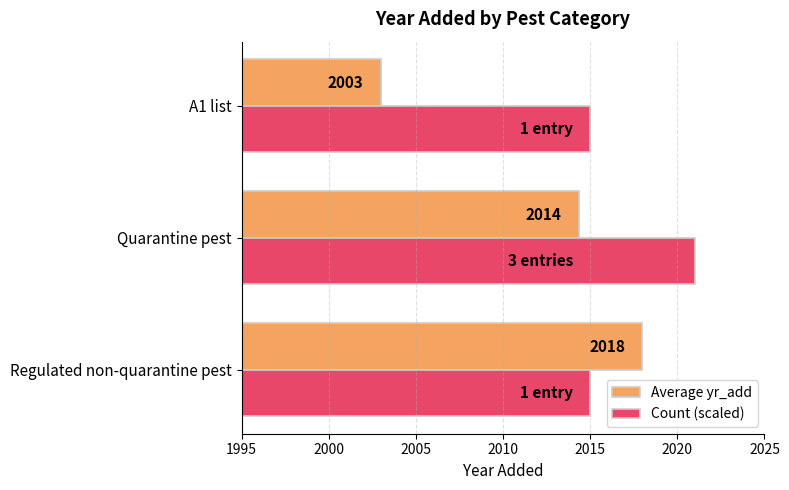

What is the lowest value of the Count (scaled) series?

2015.0